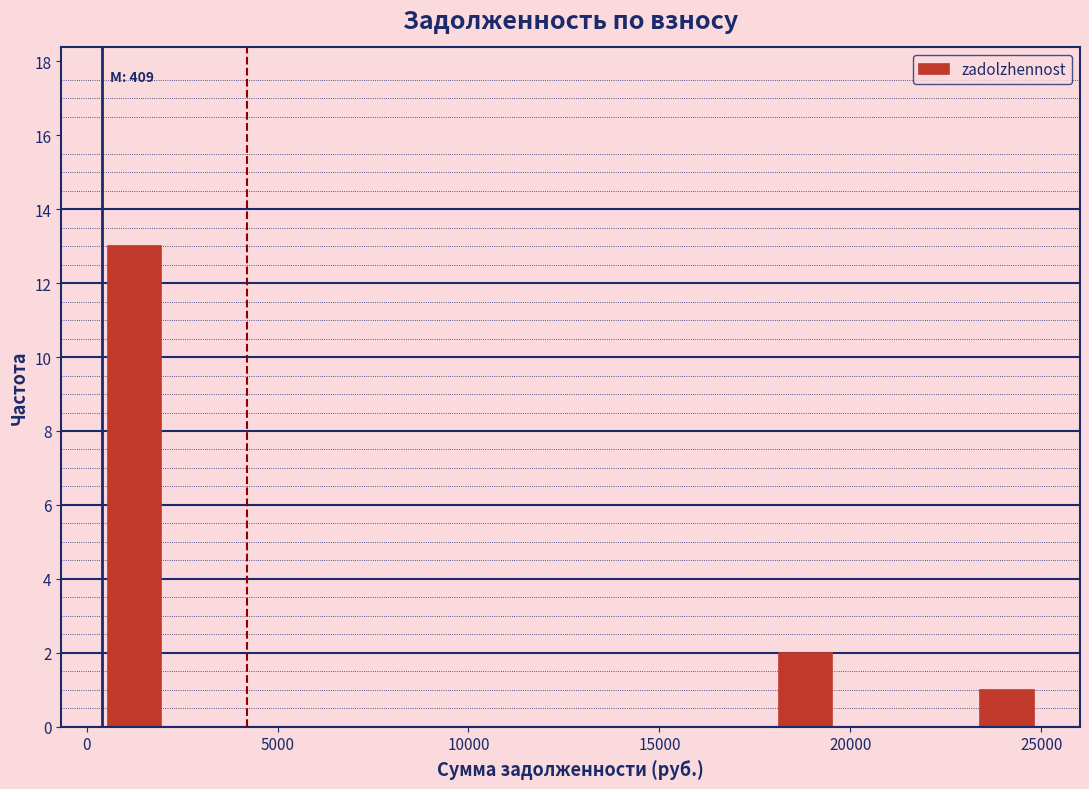

Around what value on the x-axis is the tallest bar? Give the approximate position of its centre, as read against the axis.

1500